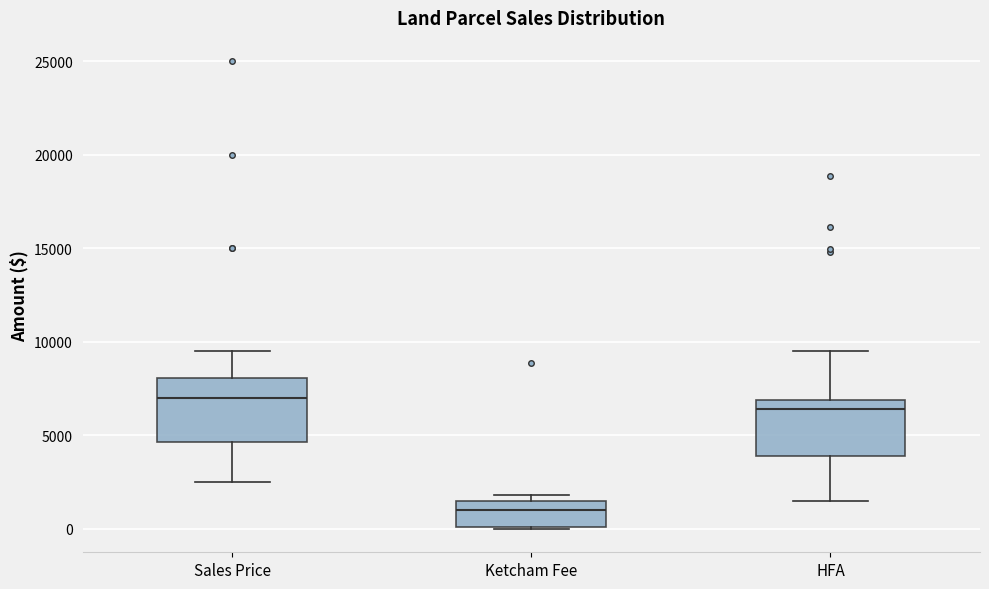

Where is the upper edge of the box for Ketcham Fee on the y-axis? The values are not printed on the chart, so give them approximately, as read against the axis.

1500